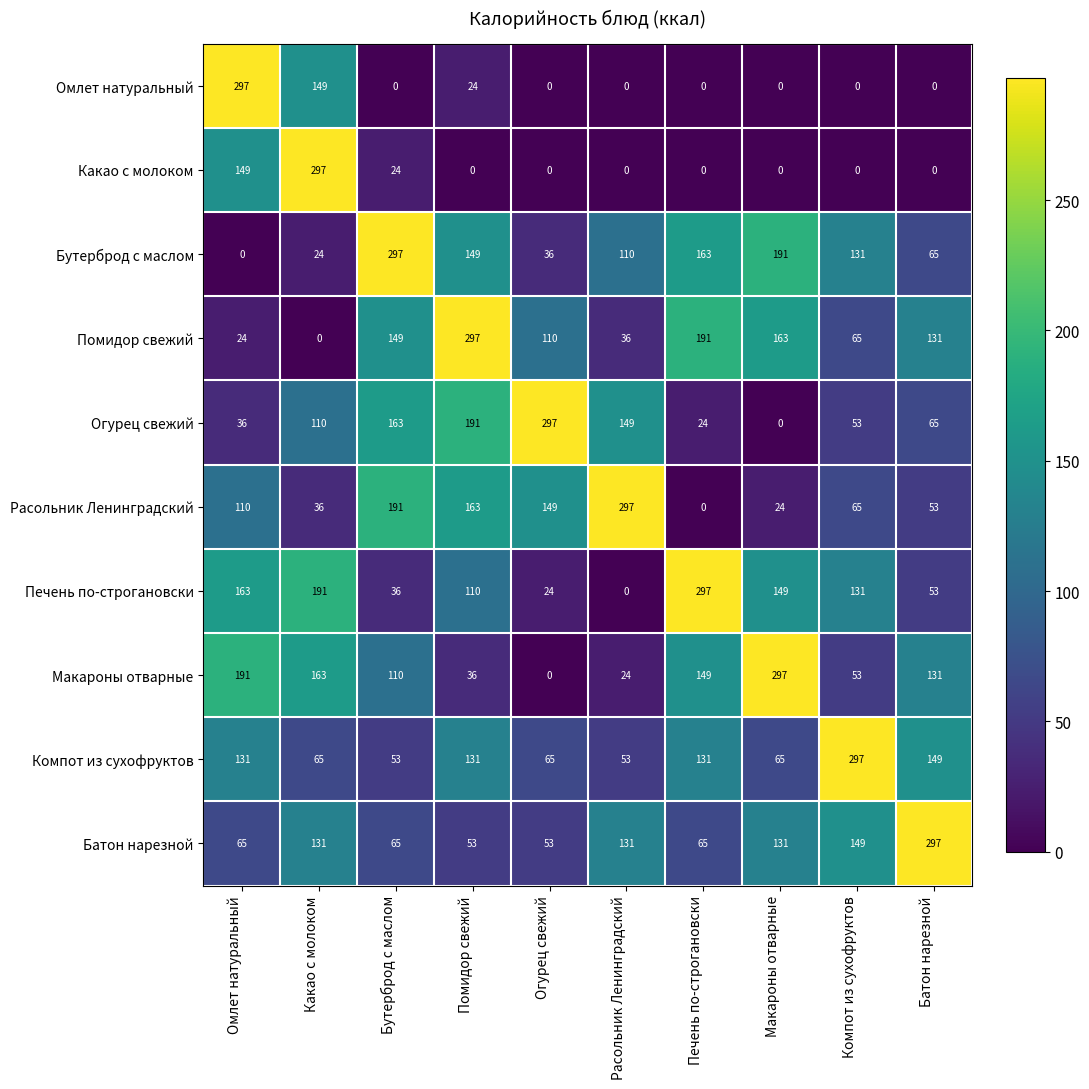

At which label does Омлет натуральный reach its peak?

Омлет натуральный